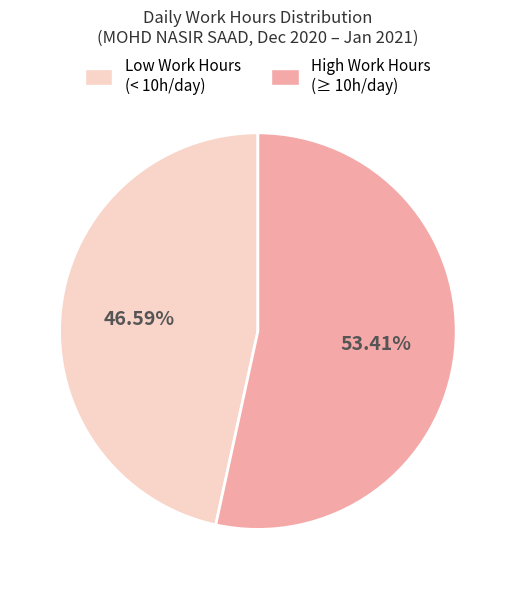

Is there any slice that represents more than half of the pie?

Yes